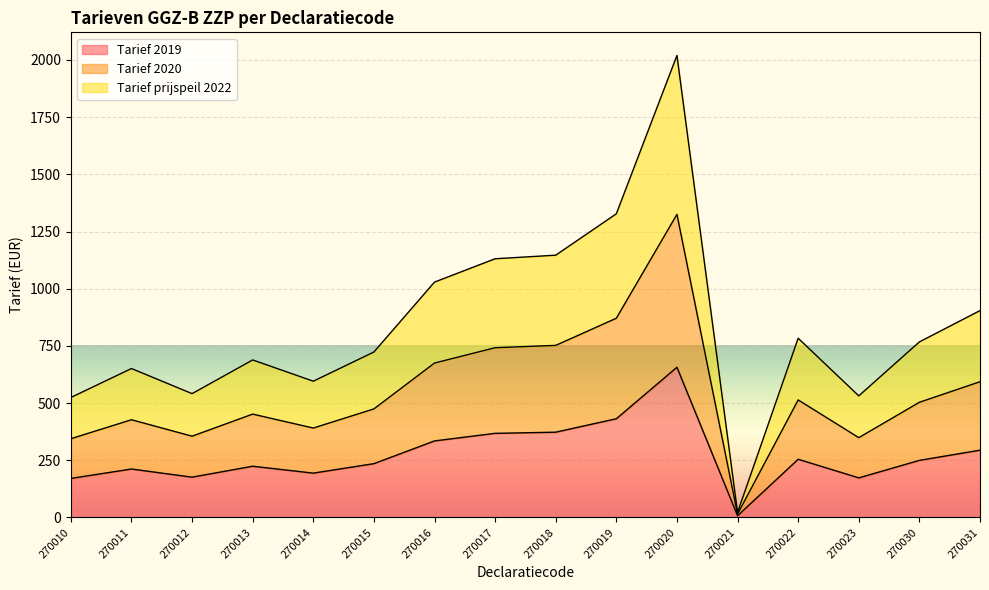

What is the maximum value for Tarief 2019?

656.5